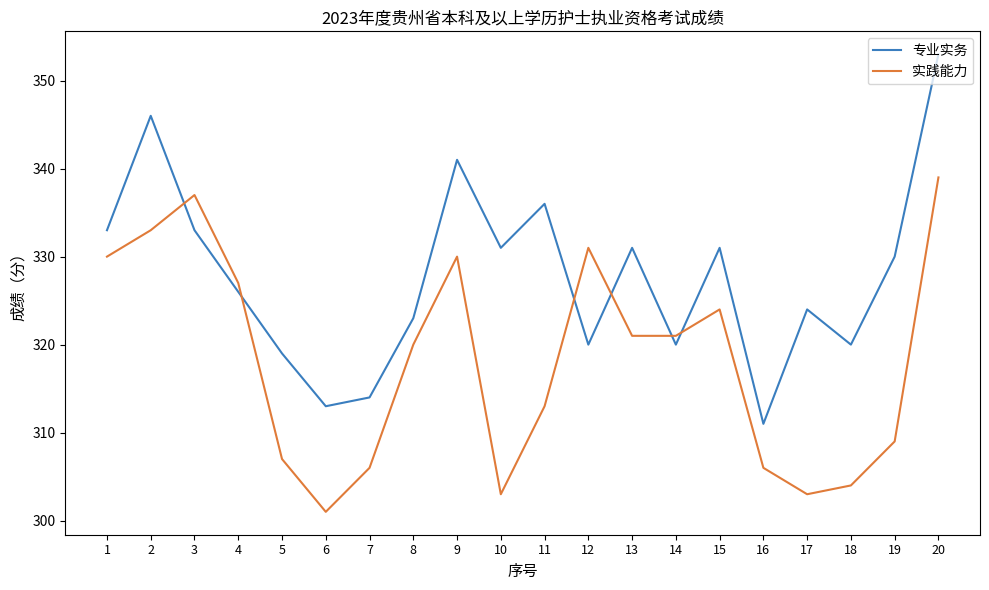

How many distinct data groups are displayed?

2